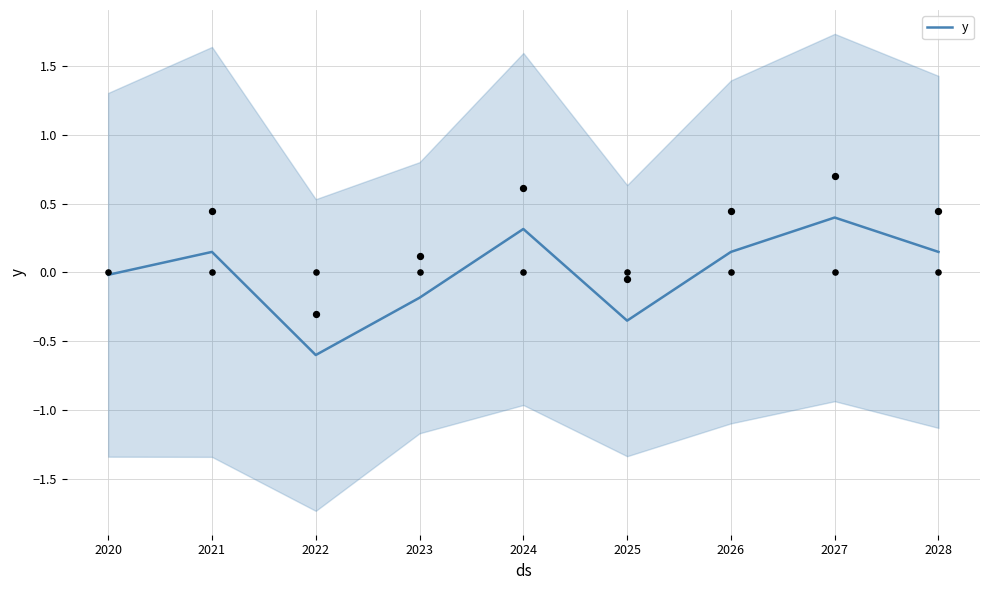

Between 2021 and 2028, which is larger?

2021